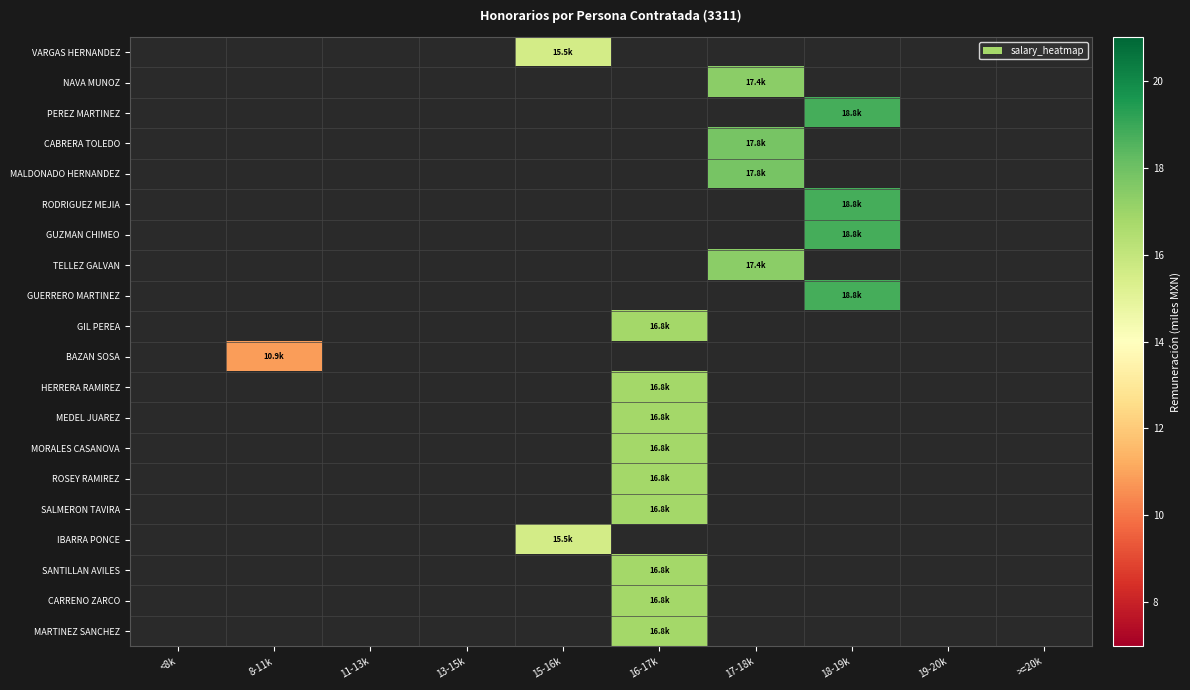

Reading right to left, list all the values displayed in this chart.

VARGAS HERNANDEZ: >=20k=0.0	19-20k=0.0	18-19k=0.0	17-18k=0.0	16-17k=0.0	15-16k=15.5	13-15k=0.0	11-13k=0.0	8-11k=0.0	<8k=0.0
NAVA MUNOZ: >=20k=0.0	19-20k=0.0	18-19k=0.0	17-18k=17.4	16-17k=0.0	15-16k=0.0	13-15k=0.0	11-13k=0.0	8-11k=0.0	<8k=0.0
PEREZ MARTINEZ: >=20k=0.0	19-20k=0.0	18-19k=18.8	17-18k=0.0	16-17k=0.0	15-16k=0.0	13-15k=0.0	11-13k=0.0	8-11k=0.0	<8k=0.0
CABRERA TOLEDO: >=20k=0.0	19-20k=0.0	18-19k=0.0	17-18k=17.8	16-17k=0.0	15-16k=0.0	13-15k=0.0	11-13k=0.0	8-11k=0.0	<8k=0.0
MALDONADO HERNANDEZ: >=20k=0.0	19-20k=0.0	18-19k=0.0	17-18k=17.8	16-17k=0.0	15-16k=0.0	13-15k=0.0	11-13k=0.0	8-11k=0.0	<8k=0.0
RODRIGUEZ MEJIA: >=20k=0.0	19-20k=0.0	18-19k=18.8	17-18k=0.0	16-17k=0.0	15-16k=0.0	13-15k=0.0	11-13k=0.0	8-11k=0.0	<8k=0.0
GUZMAN CHIMEO: >=20k=0.0	19-20k=0.0	18-19k=18.8	17-18k=0.0	16-17k=0.0	15-16k=0.0	13-15k=0.0	11-13k=0.0	8-11k=0.0	<8k=0.0
TELLEZ GALVAN: >=20k=0.0	19-20k=0.0	18-19k=0.0	17-18k=17.4	16-17k=0.0	15-16k=0.0	13-15k=0.0	11-13k=0.0	8-11k=0.0	<8k=0.0
GUERRERO MARTINEZ: >=20k=0.0	19-20k=0.0	18-19k=18.8	17-18k=0.0	16-17k=0.0	15-16k=0.0	13-15k=0.0	11-13k=0.0	8-11k=0.0	<8k=0.0
GIL PEREA: >=20k=0.0	19-20k=0.0	18-19k=0.0	17-18k=0.0	16-17k=16.8	15-16k=0.0	13-15k=0.0	11-13k=0.0	8-11k=0.0	<8k=0.0
BAZAN SOSA: >=20k=0.0	19-20k=0.0	18-19k=0.0	17-18k=0.0	16-17k=0.0	15-16k=0.0	13-15k=0.0	11-13k=0.0	8-11k=10.9	<8k=0.0
HERRERA RAMIREZ: >=20k=0.0	19-20k=0.0	18-19k=0.0	17-18k=0.0	16-17k=16.8	15-16k=0.0	13-15k=0.0	11-13k=0.0	8-11k=0.0	<8k=0.0
MEDEL JUAREZ: >=20k=0.0	19-20k=0.0	18-19k=0.0	17-18k=0.0	16-17k=16.8	15-16k=0.0	13-15k=0.0	11-13k=0.0	8-11k=0.0	<8k=0.0
MORALES CASANOVA: >=20k=0.0	19-20k=0.0	18-19k=0.0	17-18k=0.0	16-17k=16.8	15-16k=0.0	13-15k=0.0	11-13k=0.0	8-11k=0.0	<8k=0.0
ROSEY RAMIREZ: >=20k=0.0	19-20k=0.0	18-19k=0.0	17-18k=0.0	16-17k=16.8	15-16k=0.0	13-15k=0.0	11-13k=0.0	8-11k=0.0	<8k=0.0
SALMERON TAVIRA: >=20k=0.0	19-20k=0.0	18-19k=0.0	17-18k=0.0	16-17k=16.8	15-16k=0.0	13-15k=0.0	11-13k=0.0	8-11k=0.0	<8k=0.0
IBARRA PONCE: >=20k=0.0	19-20k=0.0	18-19k=0.0	17-18k=0.0	16-17k=0.0	15-16k=15.5	13-15k=0.0	11-13k=0.0	8-11k=0.0	<8k=0.0
SANTILLAN AVILES: >=20k=0.0	19-20k=0.0	18-19k=0.0	17-18k=0.0	16-17k=16.8	15-16k=0.0	13-15k=0.0	11-13k=0.0	8-11k=0.0	<8k=0.0
CARRENO ZARCO: >=20k=0.0	19-20k=0.0	18-19k=0.0	17-18k=0.0	16-17k=16.8	15-16k=0.0	13-15k=0.0	11-13k=0.0	8-11k=0.0	<8k=0.0
MARTINEZ SANCHEZ: >=20k=0.0	19-20k=0.0	18-19k=0.0	17-18k=0.0	16-17k=16.8	15-16k=0.0	13-15k=0.0	11-13k=0.0	8-11k=0.0	<8k=0.0